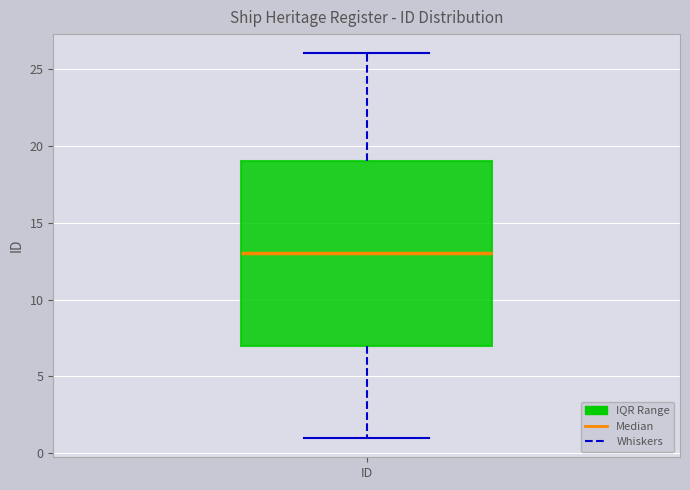

Transcribe this box plot: give where the median line is, the range the box spans, and where the two whiskers end, as read against the y-axis. The values are not printed on the chart, so give them approximately, as read against the axis.

median 13, box 7 to 19, whiskers 1 to 26